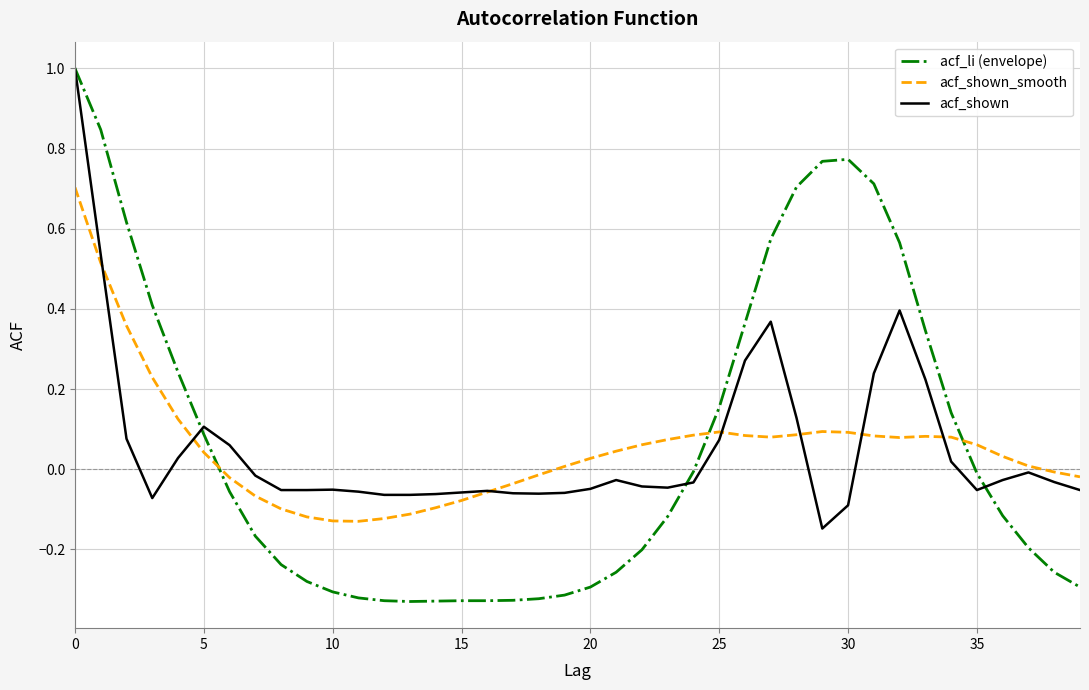

Which series ends up on top after the final intersection of acf_shown_smooth and acf_li (envelope)?

acf_shown_smooth